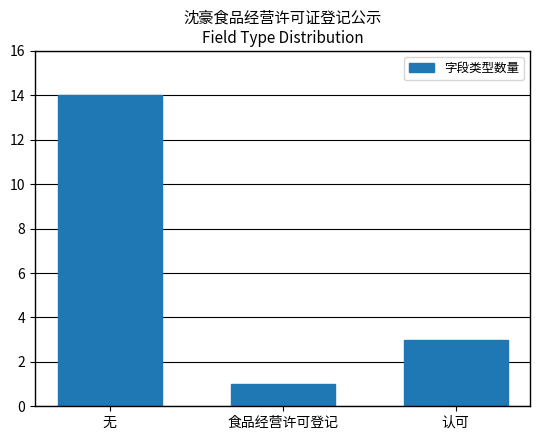

What is the average value?

6